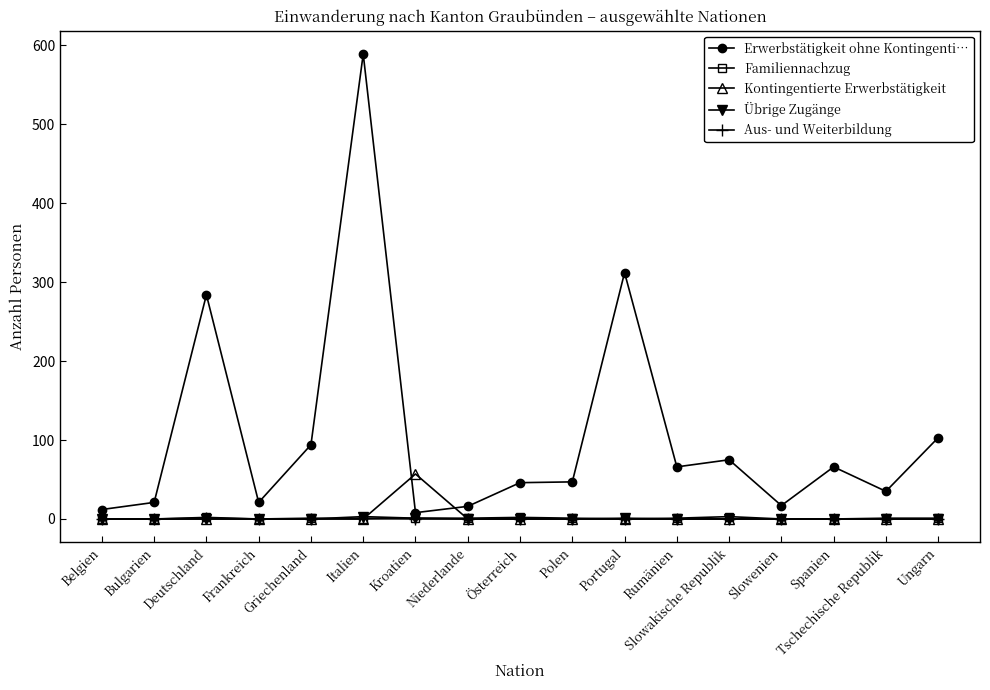

Which series has the widest spread of values?

Erwerbstätigkeit ohne Kontingenti…